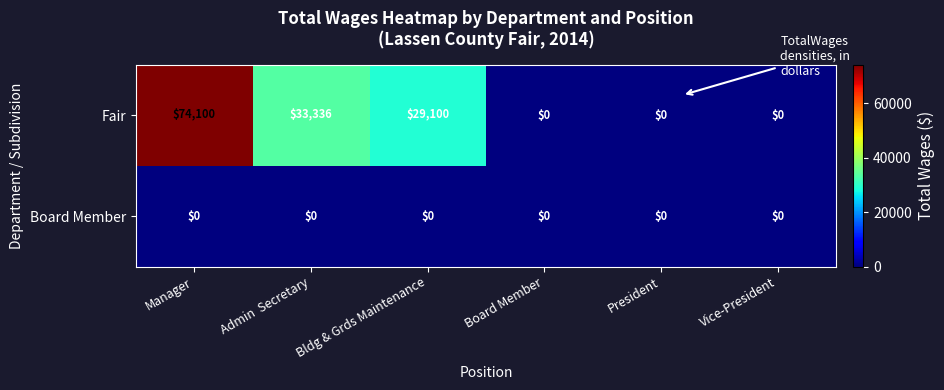

List the series in order of their peak value, lowest first.

Board Member, Fair